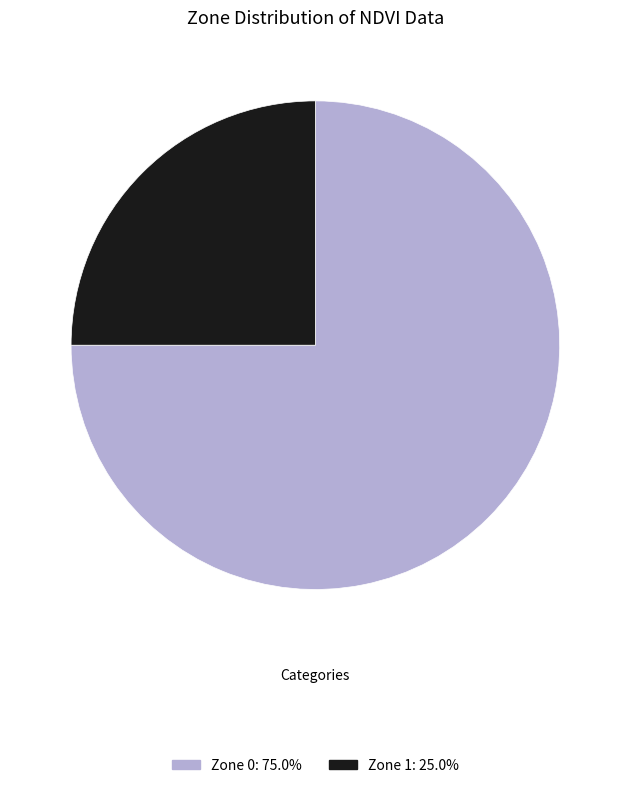

How many slices are in this pie chart?

2